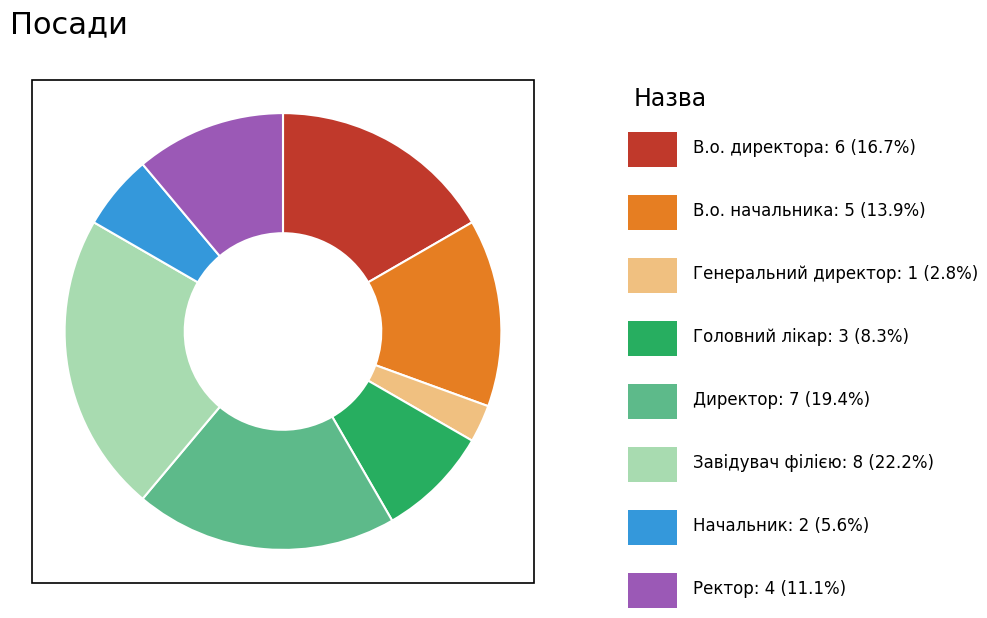

Does any single category account for the majority?

No